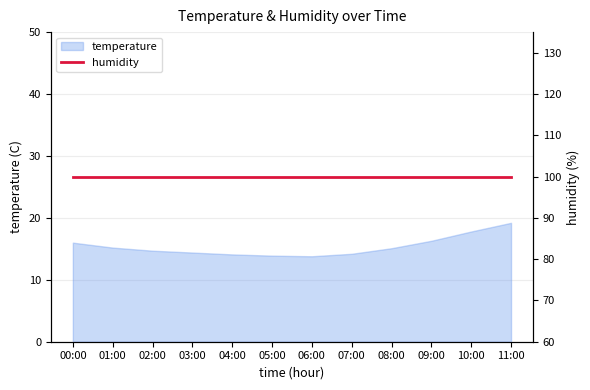

True or false: the data shows 15.1 at 08:00.

True